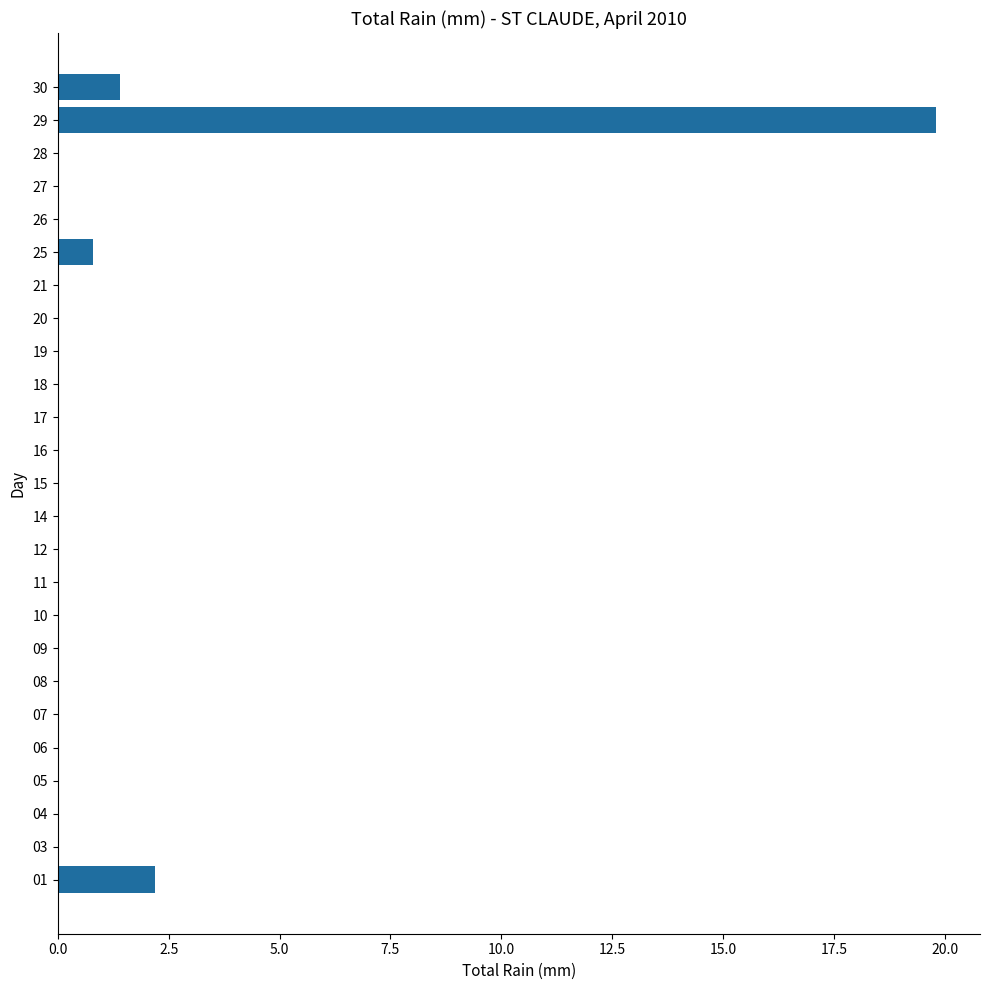

How many distinct data groups are displayed?

1